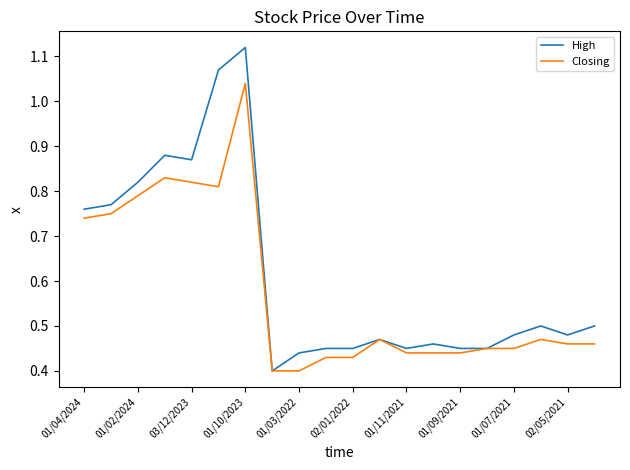

How many categories are shown in the chart?

20